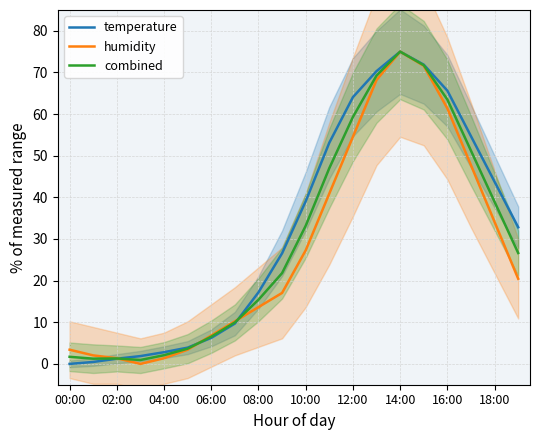

The temperature series shows 17.2 at 08:00. True or false?

True